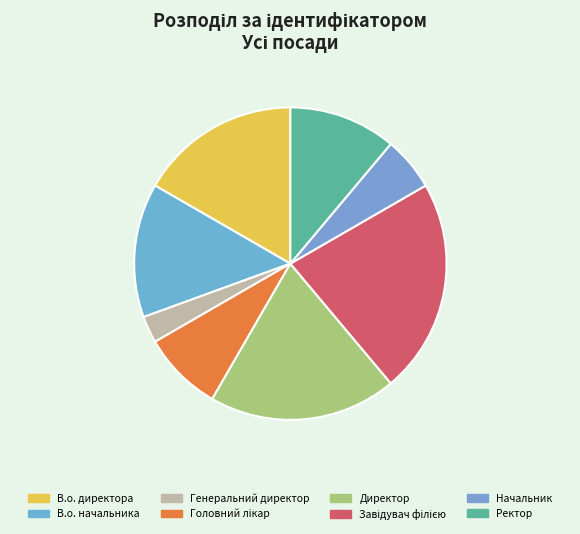

How many segments does this pie chart have?

8